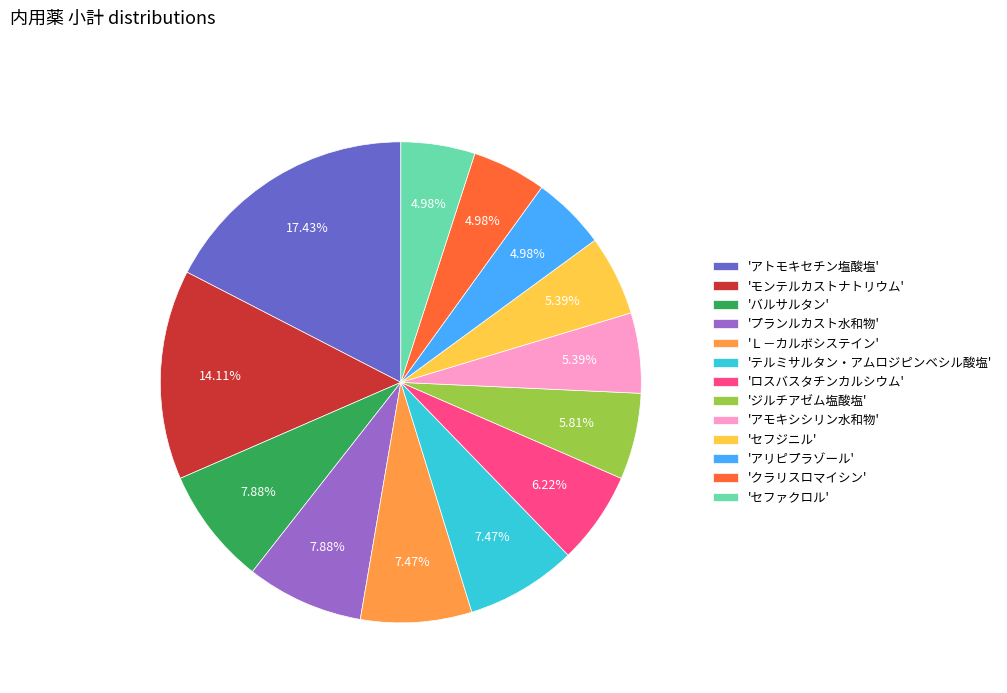

Combined, do 'モンテルカストナトリウム' and 'テルミサルタン・アムロジピンベシル酸塩' account for over 50%?

No